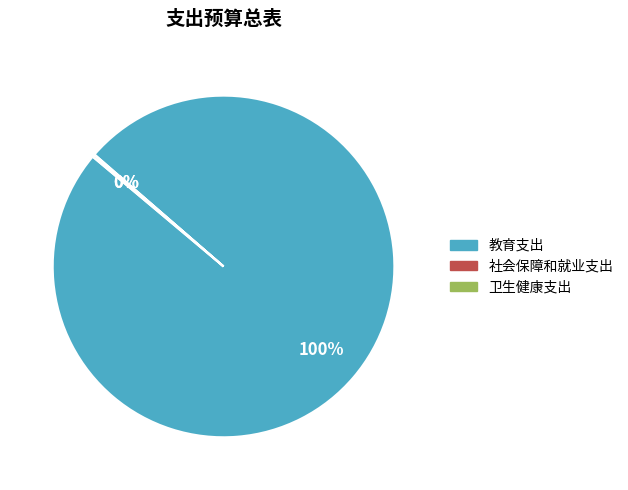

Which category has the biggest portion of the pie?

教育支出